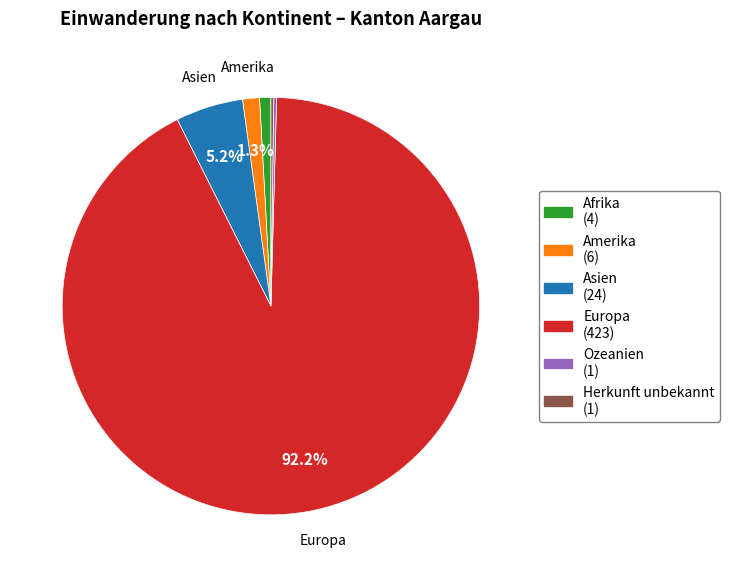

Does any single category account for the majority?

Yes